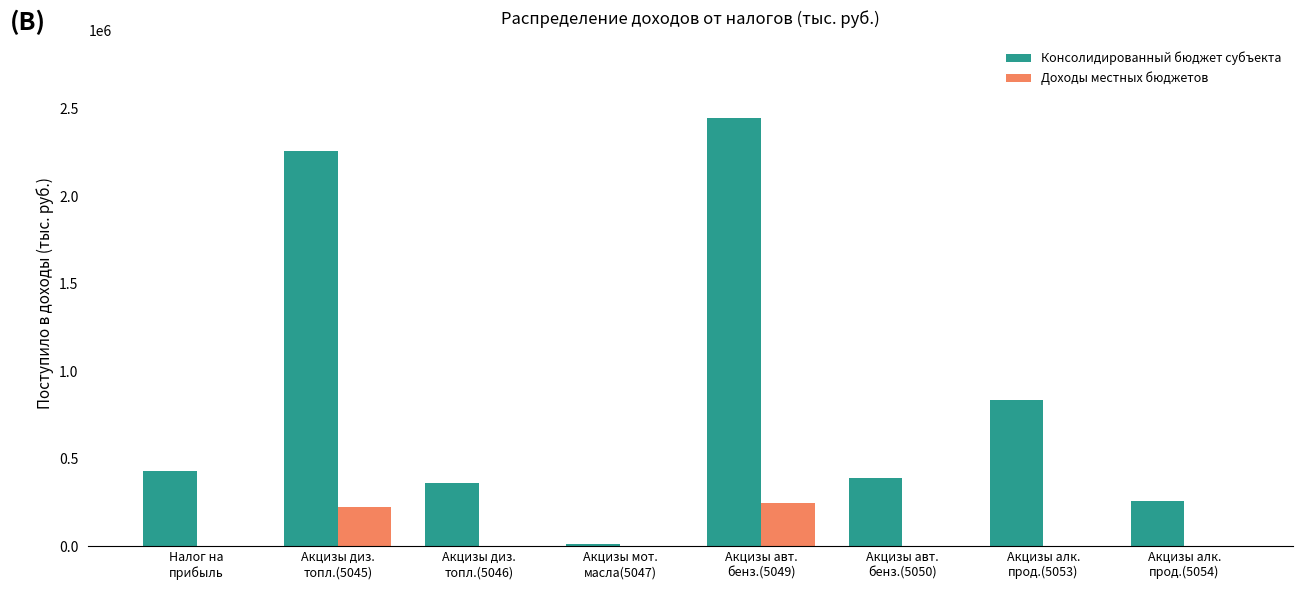

What is the greatest value displayed?

2449821